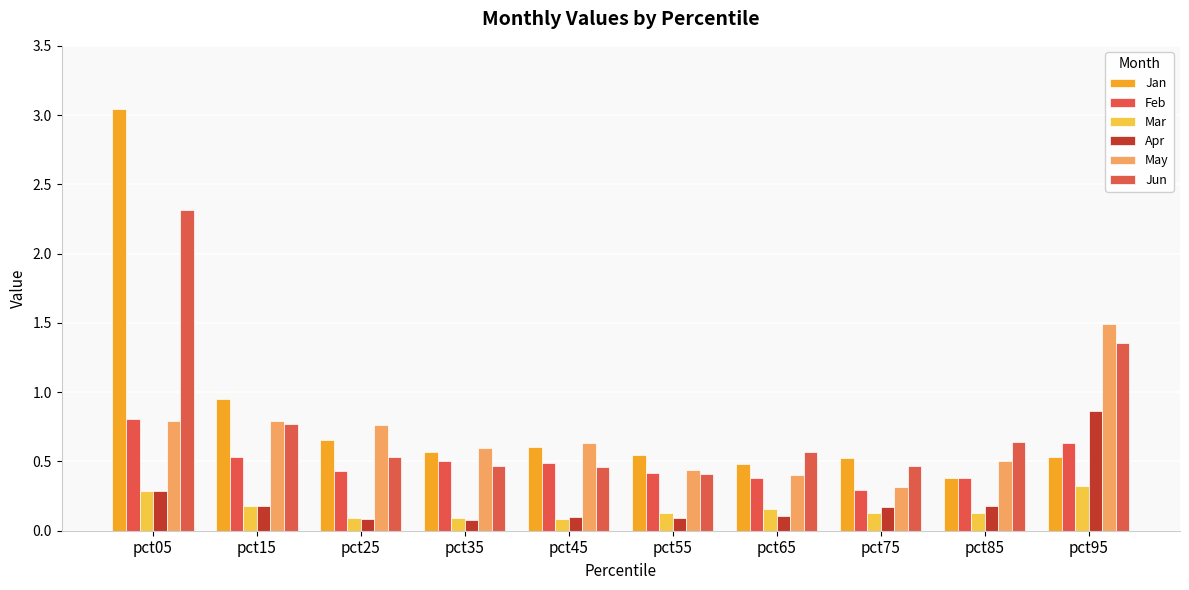

At which category is the sum across all series the highest?

pct05